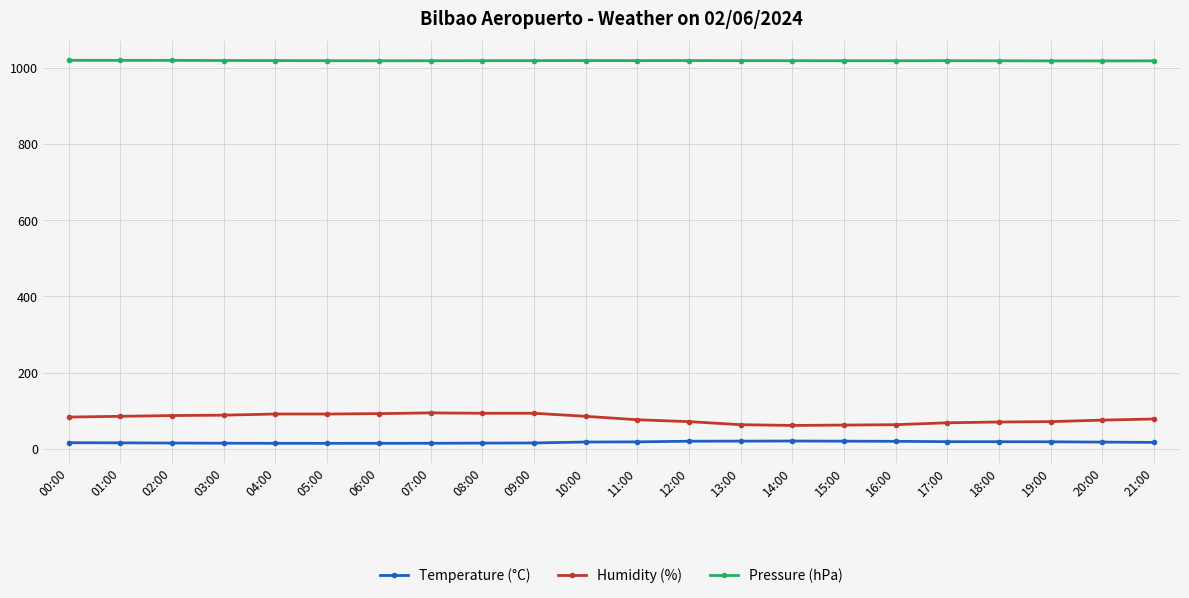

What is the maximum value shown in the chart?

1019.6